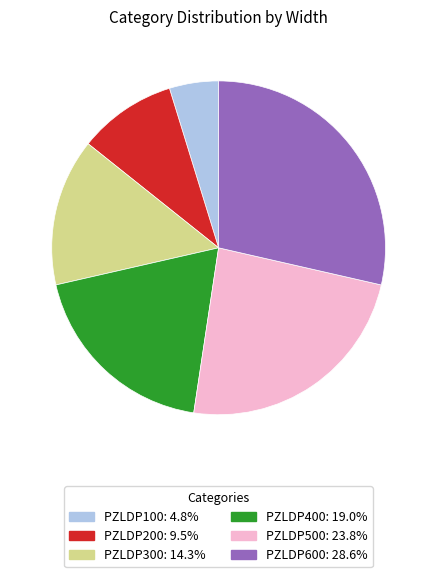

Do PZLDP400 and PZLDP600 together represent more than half of the pie?

No